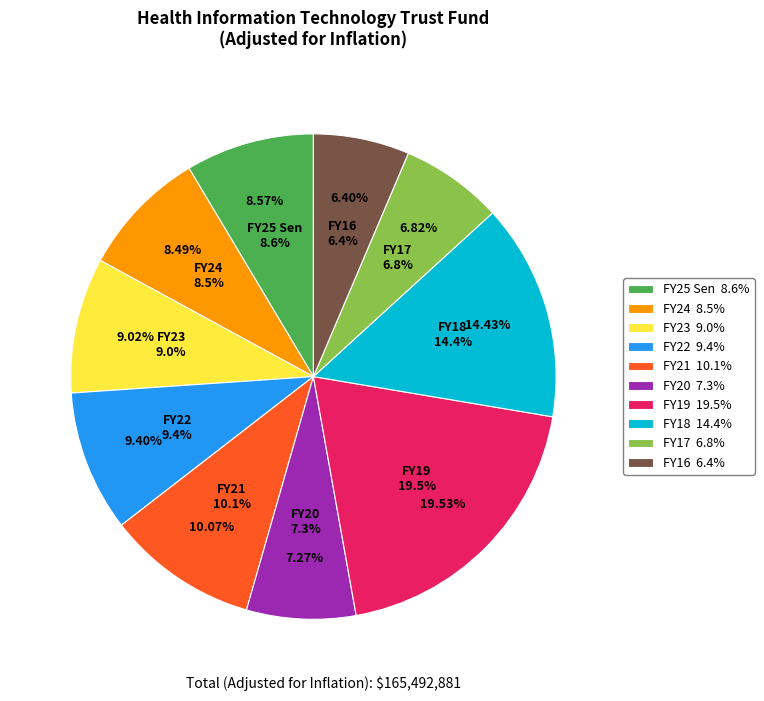

What is the largest slice in the pie chart?

FY19